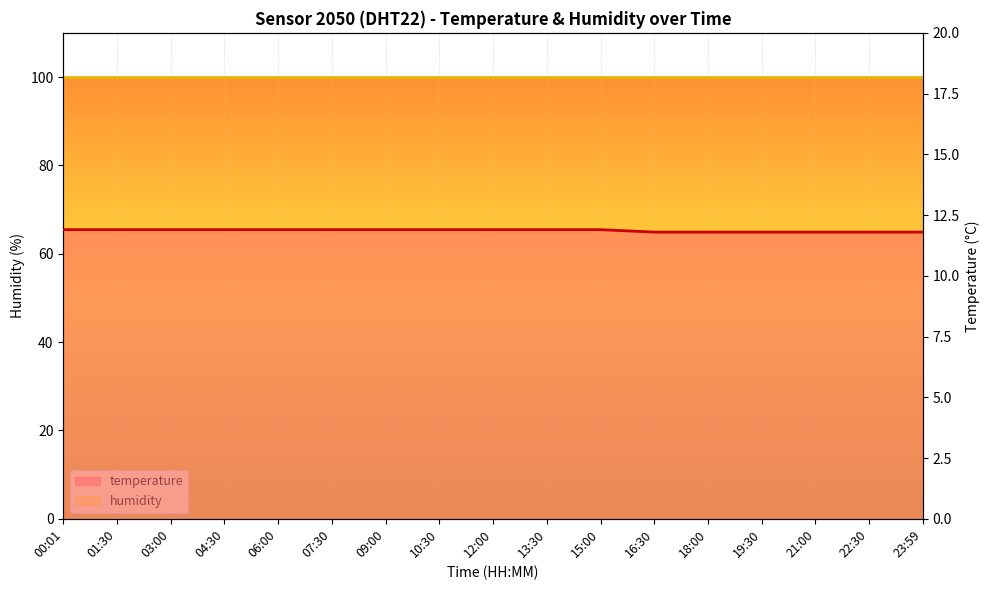

What is the sum of all values?

201.7